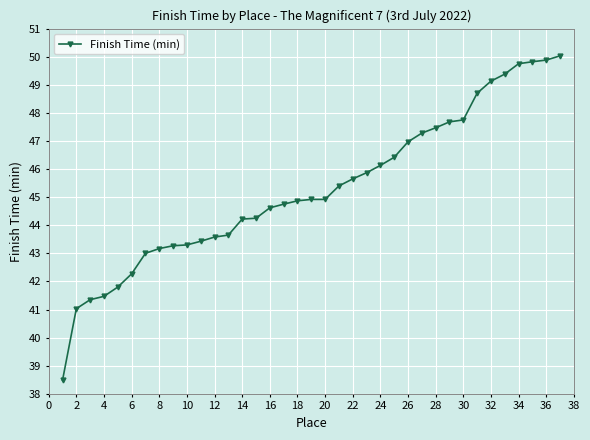

How many values are below 44?

13